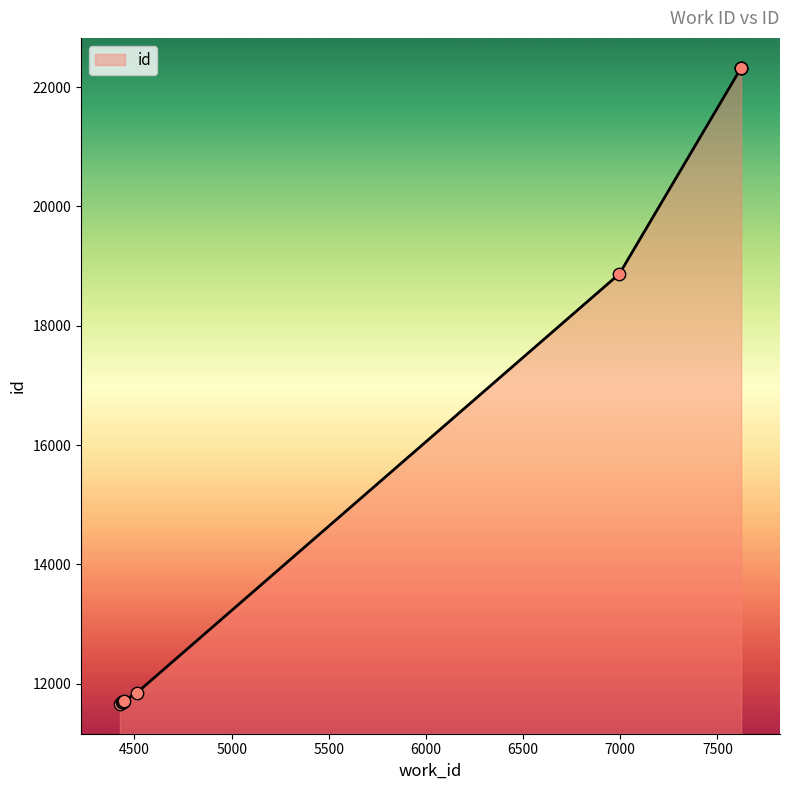

Which has a higher value, 7622 or 6996?

7622